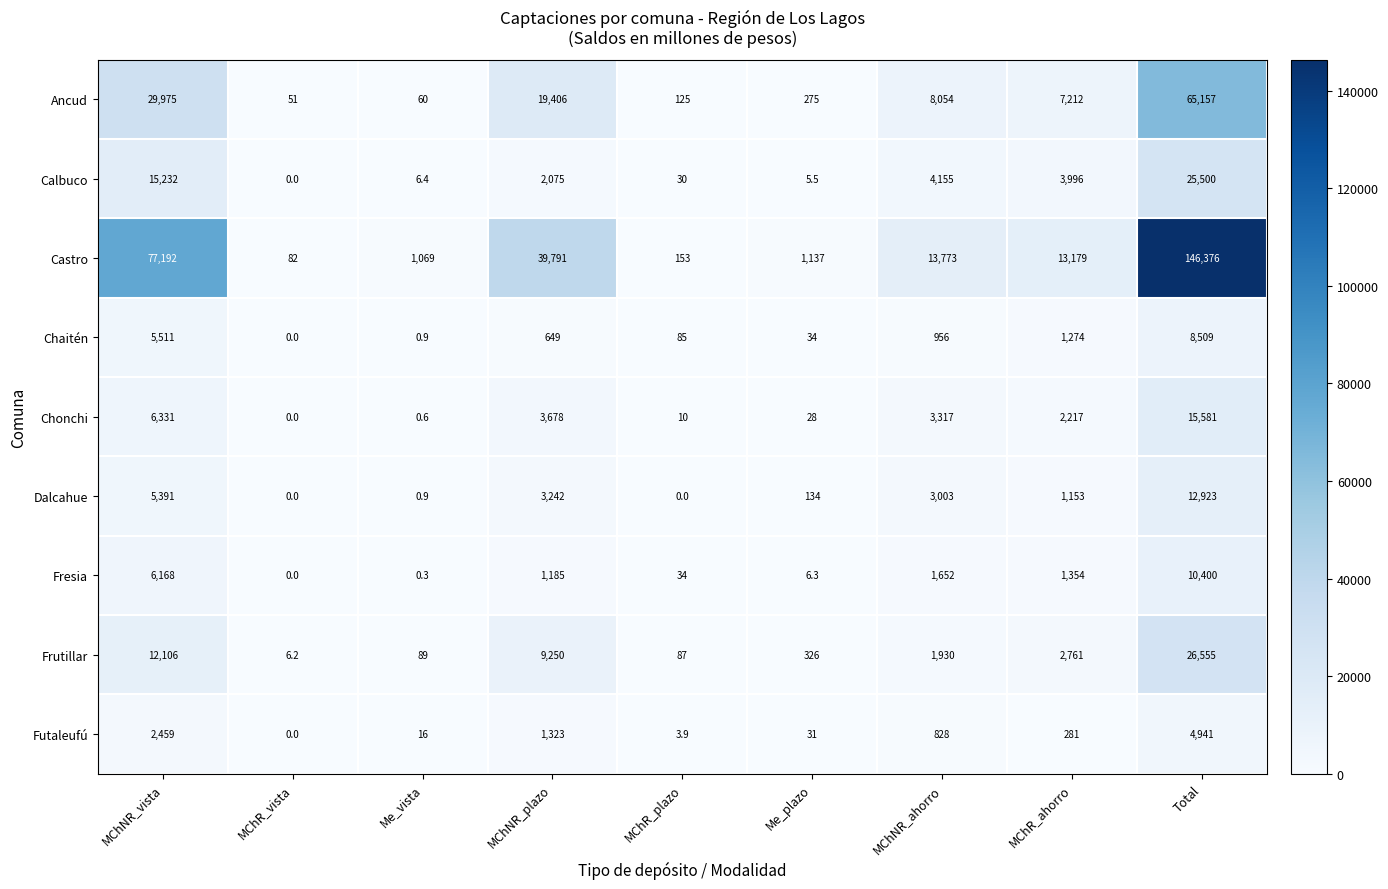

At which category does the chart reach its peak across all series?

Total